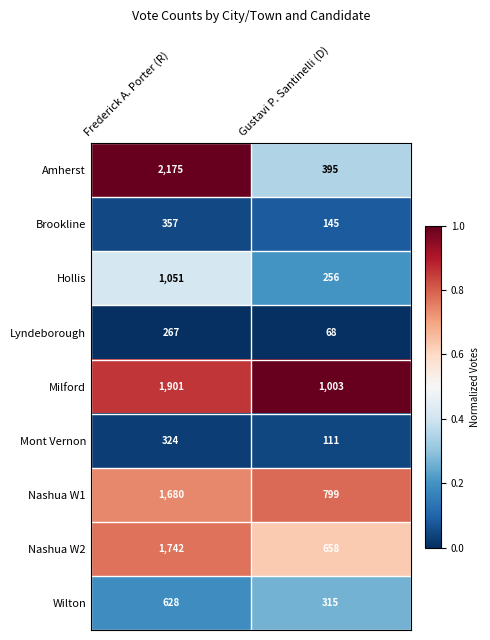

The Nashua W1 series shows 799 at Gustavi P. Santinelli (D). True or false?

True